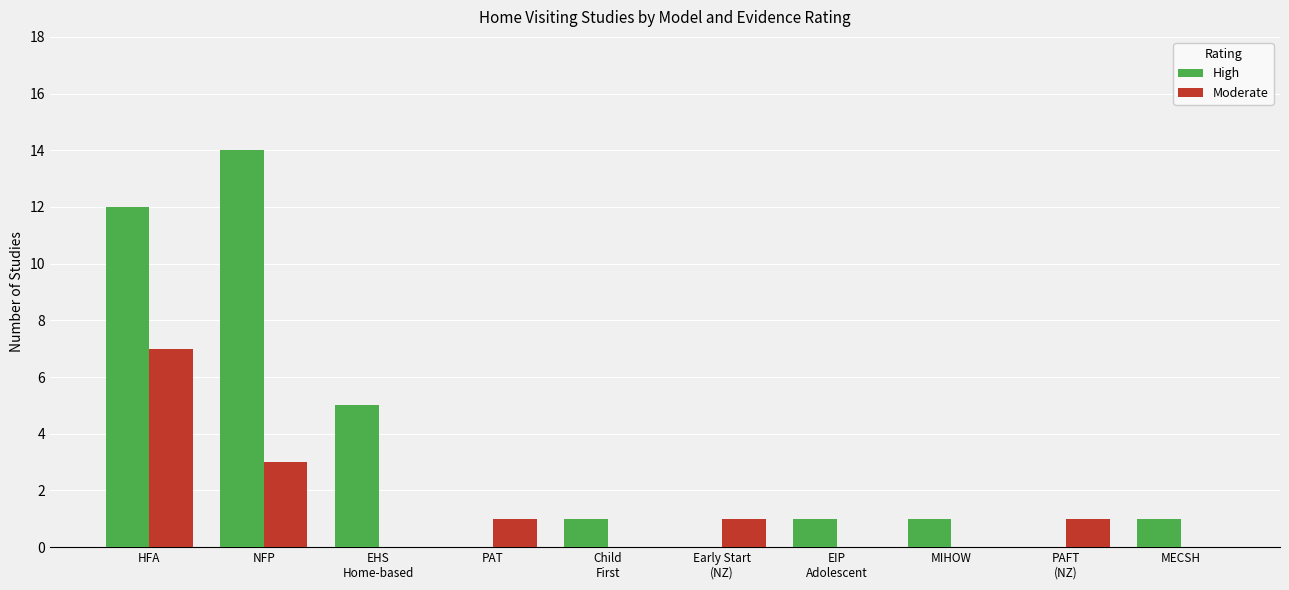

Count the number of categories in the chart.

10